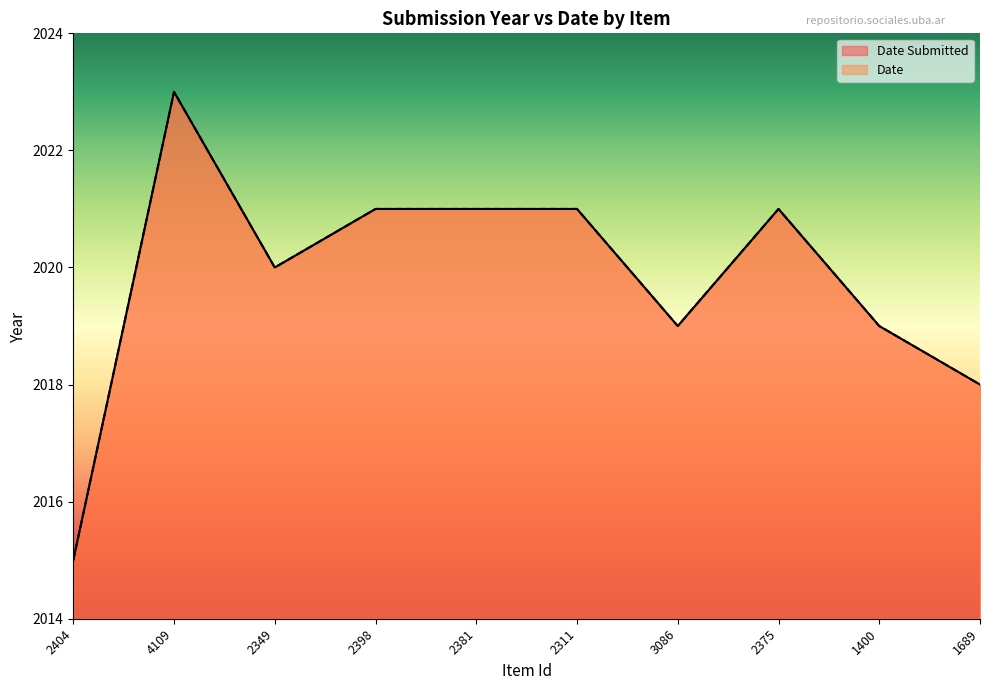

Is it true that Date Submitted equals 2021 at 2375?

True